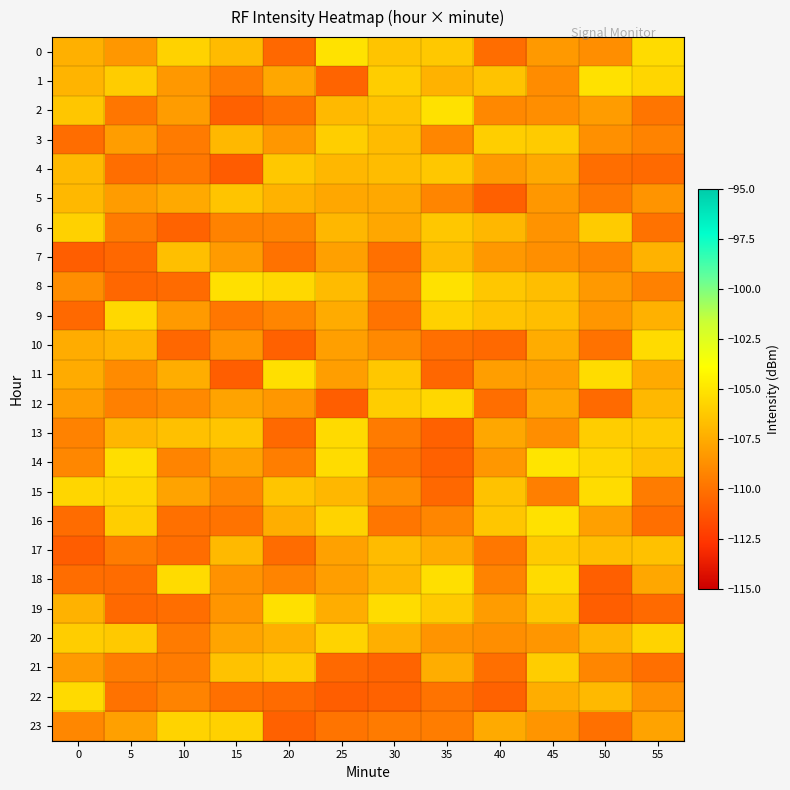

How many distinct data groups are displayed?

24